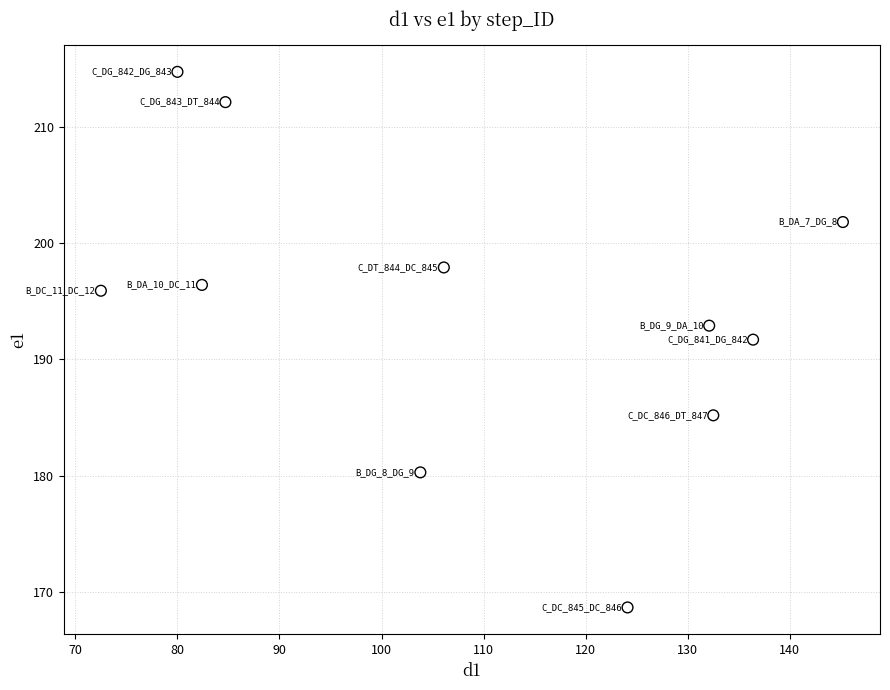

What is the range of Y values (max minus min)?

46.0